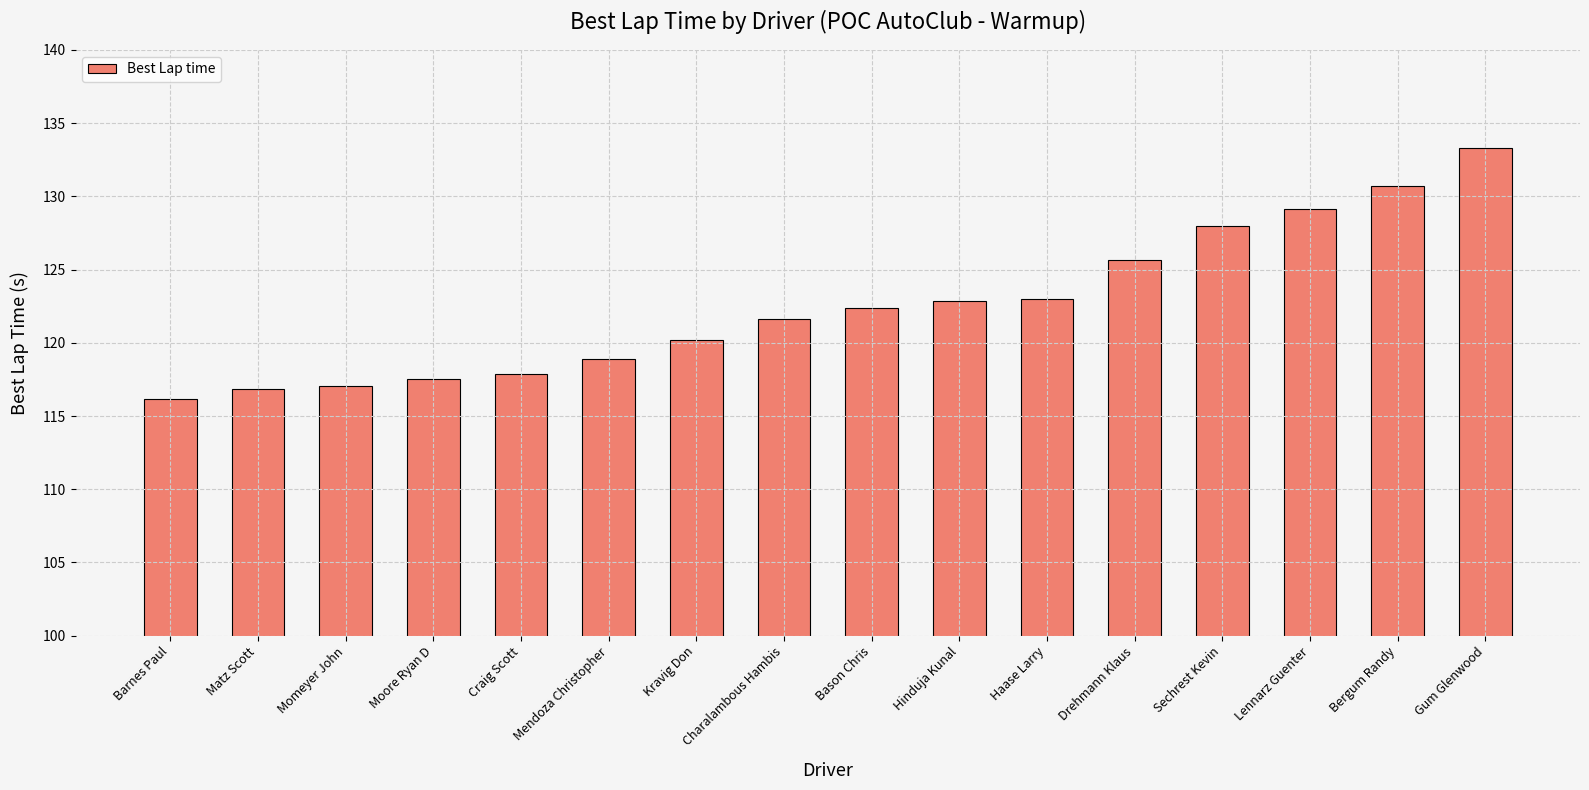

What position from the right is Craig Scott?

12